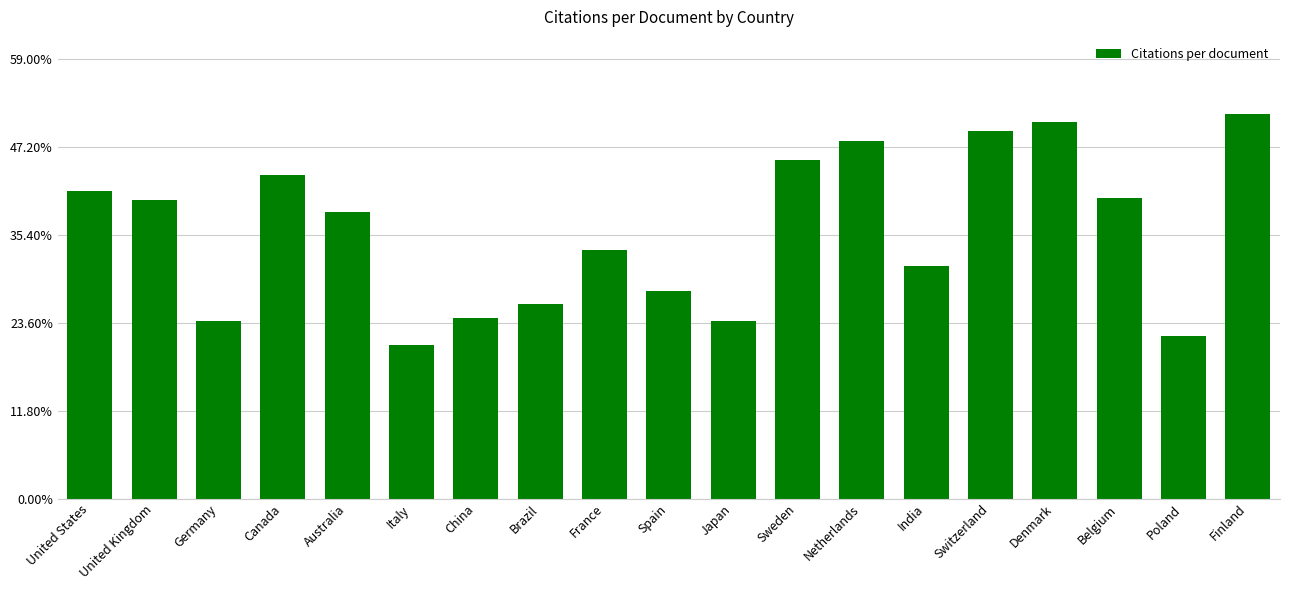

Count the number of values greater than 38.

10